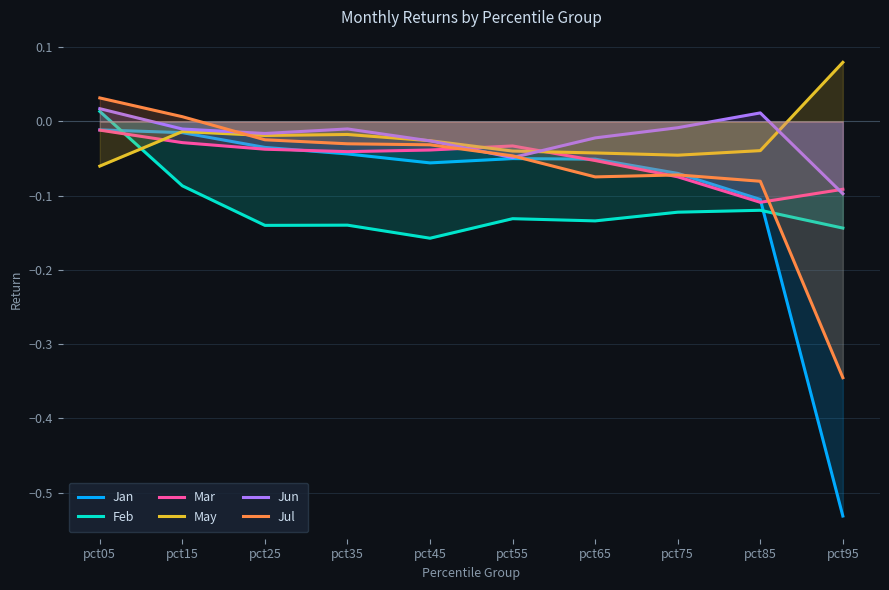

At how many categories does at least one series exceed 0?

4